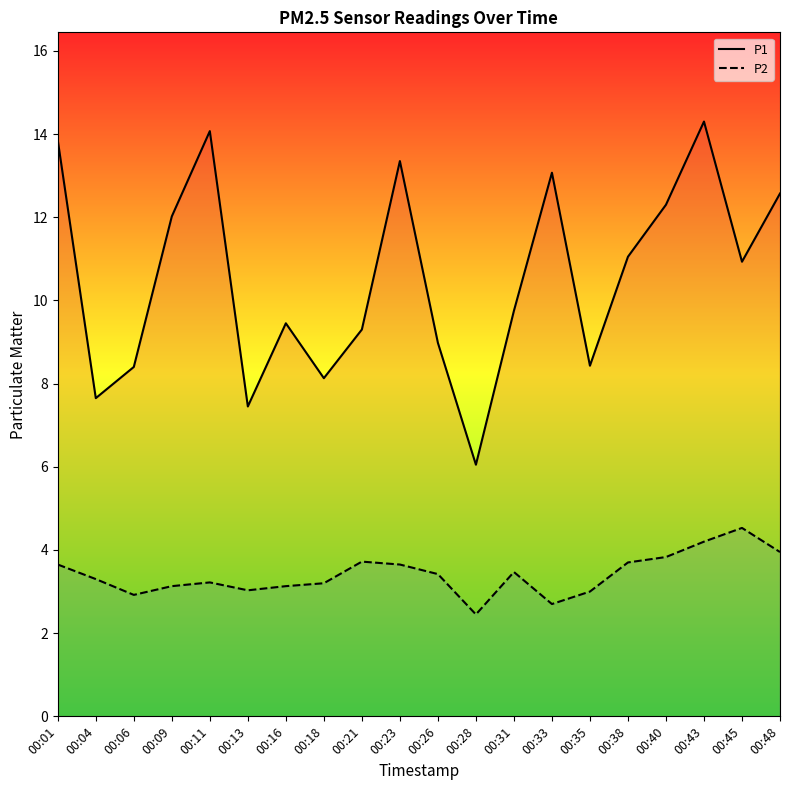

True or false: P2 and P1 cross at least once.

False